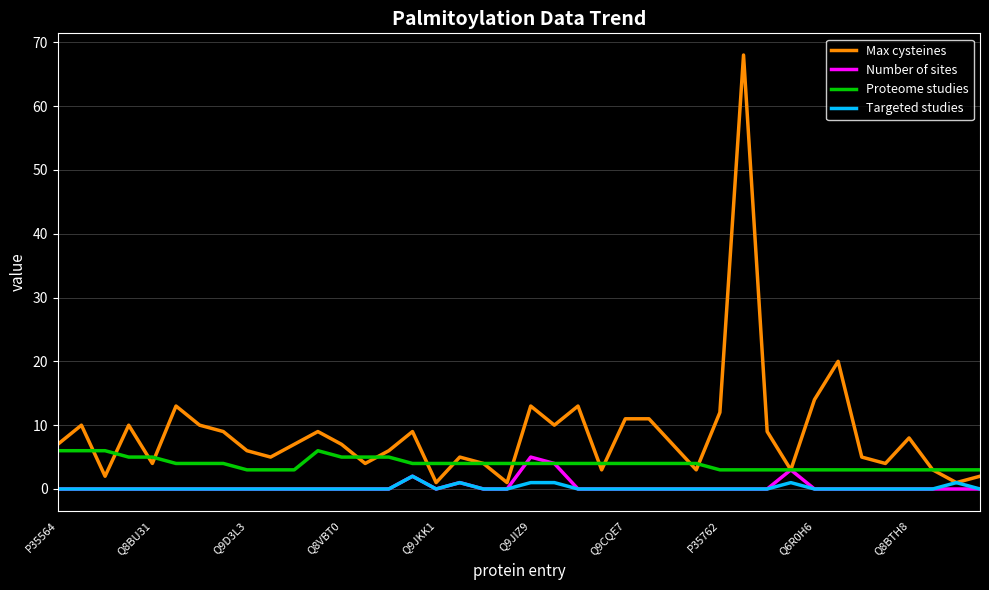

Which series has the largest total across all categories?

Max cysteines